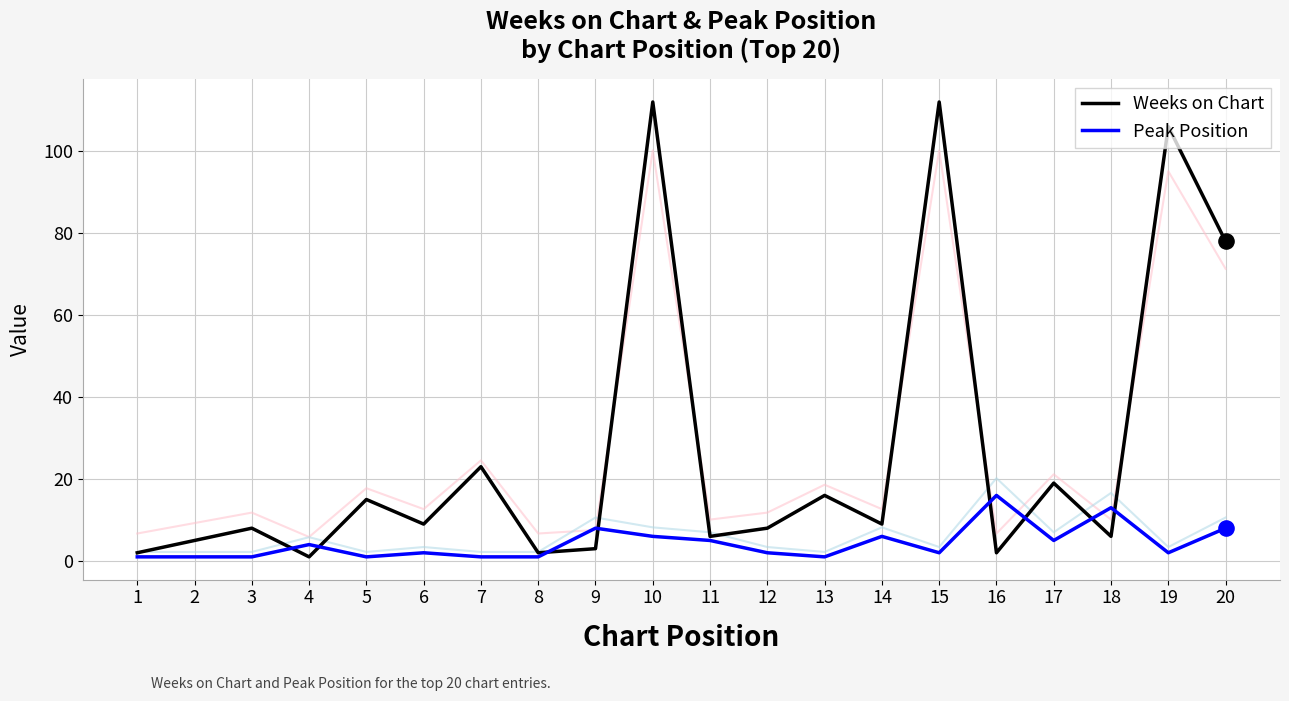

Which series has the largest Y range (max minus min)?

Weeks on Chart